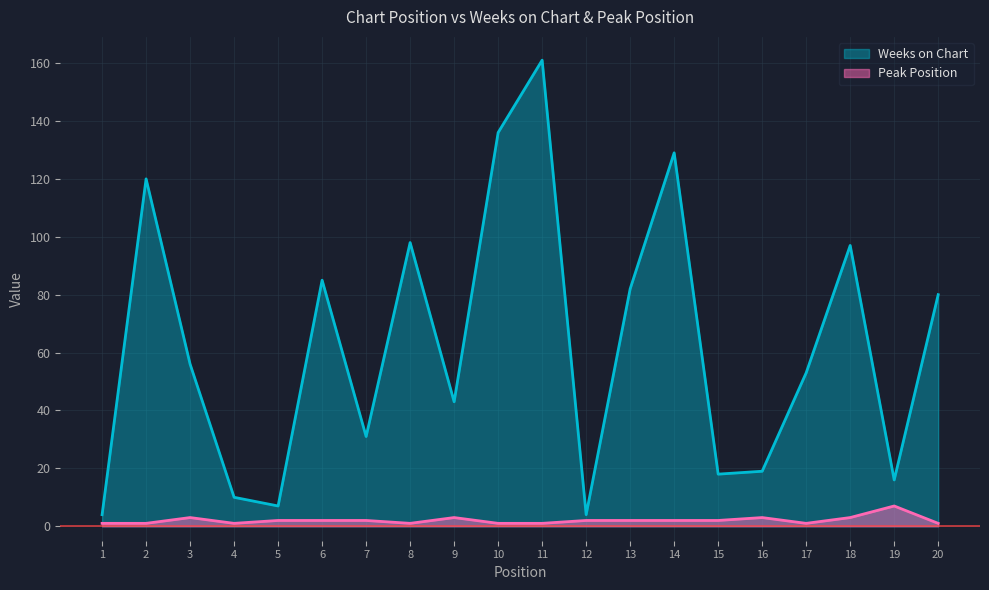

How many interior local peaks does the Peak Position series have?

4